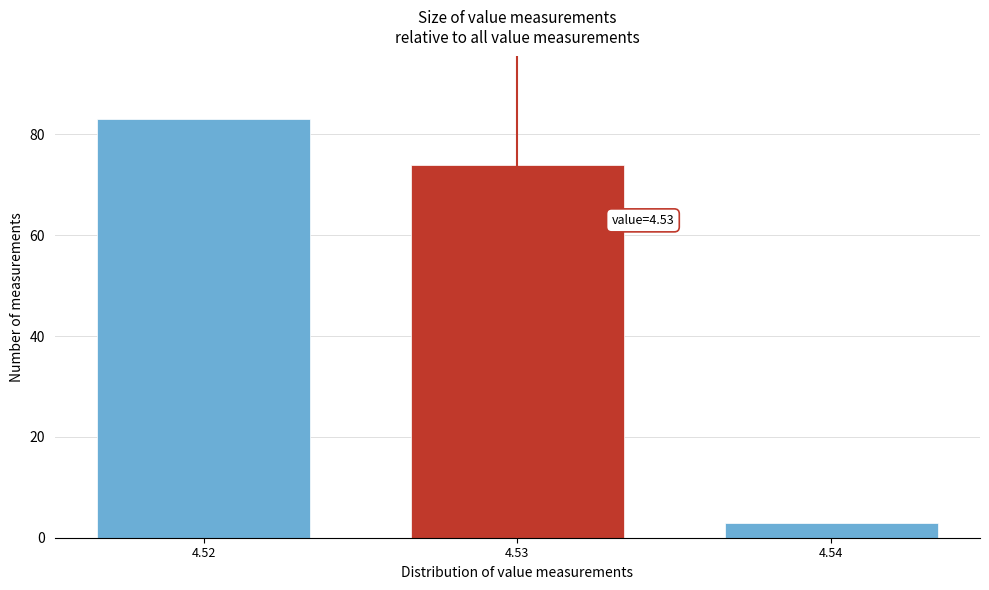

Reading left to right, list all the values displayed in this chart.

83	74	3